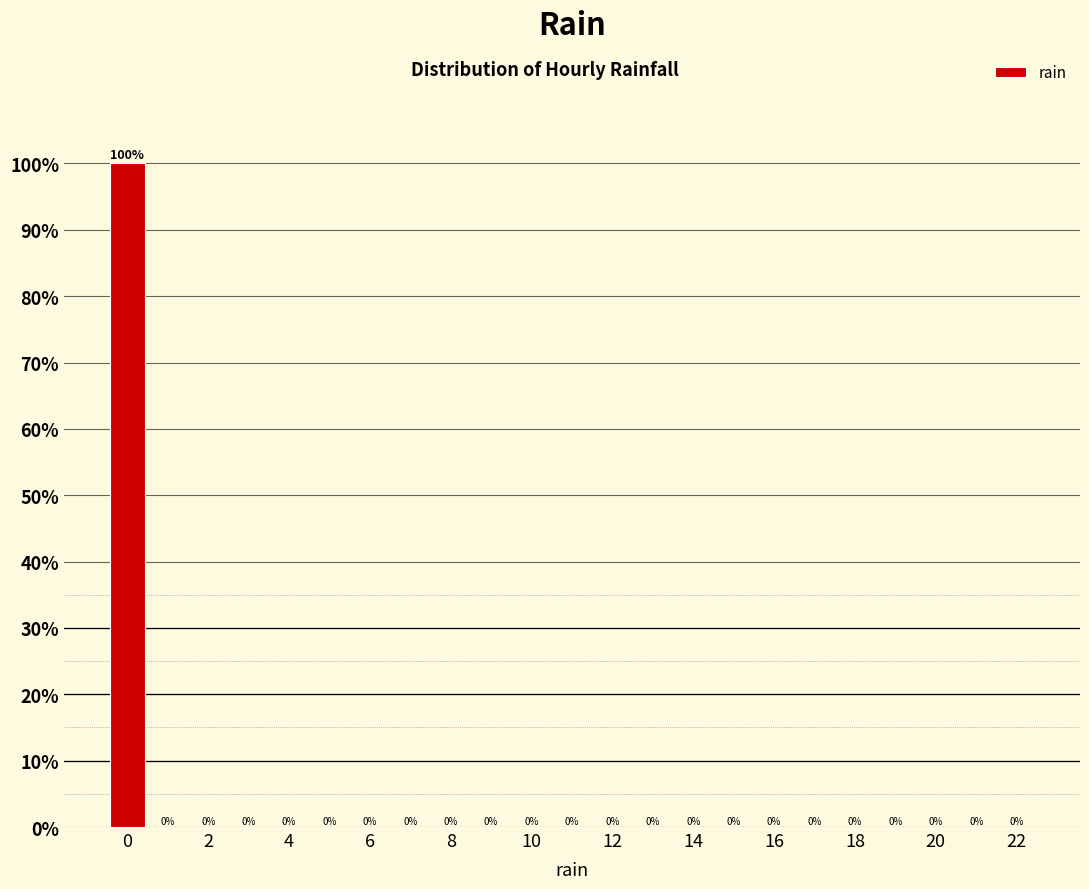

Reading left to right, list every bar in this chart as the range it spans on the x-axis followed by its height. The bar edges are not printed on the chart, so give them approximately, as read against the axis.

-0.5 to 0.5: 100
0.5 to 1.5: 0
1.5 to 2.5: 0
2.5 to 3.5: 0
3.5 to 4.5: 0
4.5 to 5.5: 0
5.5 to 6.5: 0
6.5 to 7.5: 0
7.5 to 8.5: 0
8.5 to 9.5: 0
9.5 to 10.5: 0
10.5 to 11.5: 0
11.5 to 12.5: 0
12.5 to 13.5: 0
13.5 to 14.5: 0
14.5 to 15.5: 0
15.5 to 16.5: 0
16.5 to 17.5: 0
17.5 to 18.5: 0
18.5 to 19.5: 0
19.5 to 20.5: 0
20.5 to 21.5: 0
21.5 to 22.5: 0